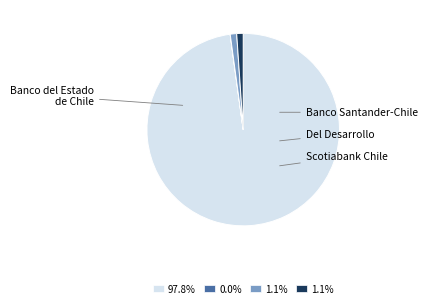

What is the majority slice?

Banco del Estado de Chile